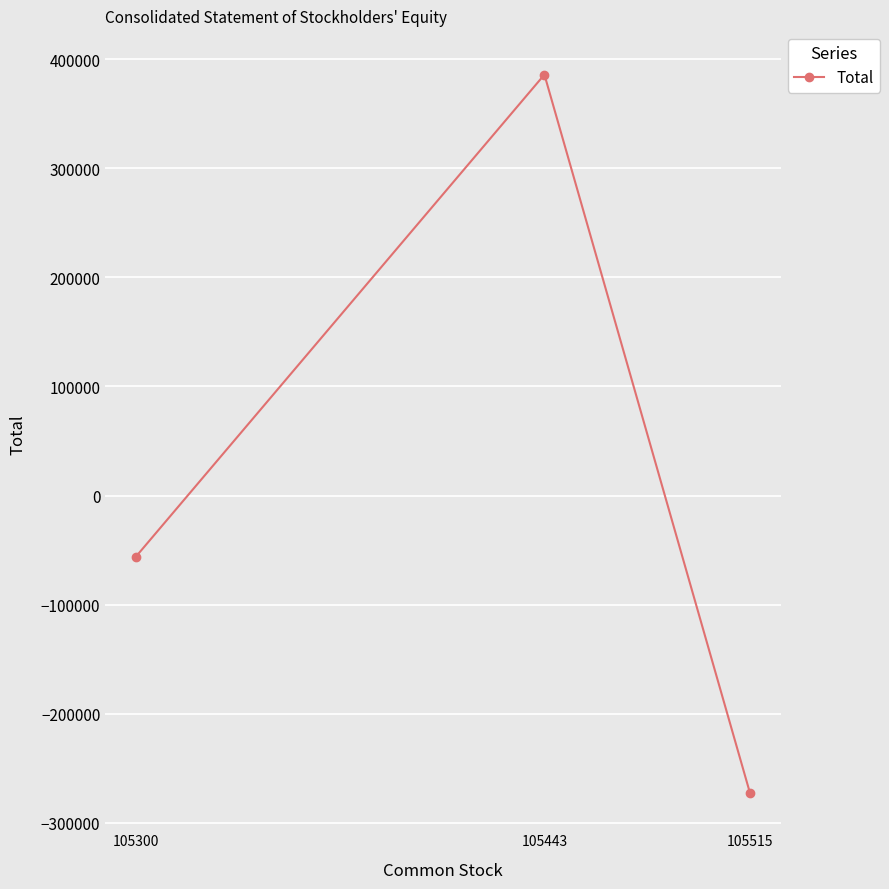

What is the difference between the maximum and minimum values?

658648